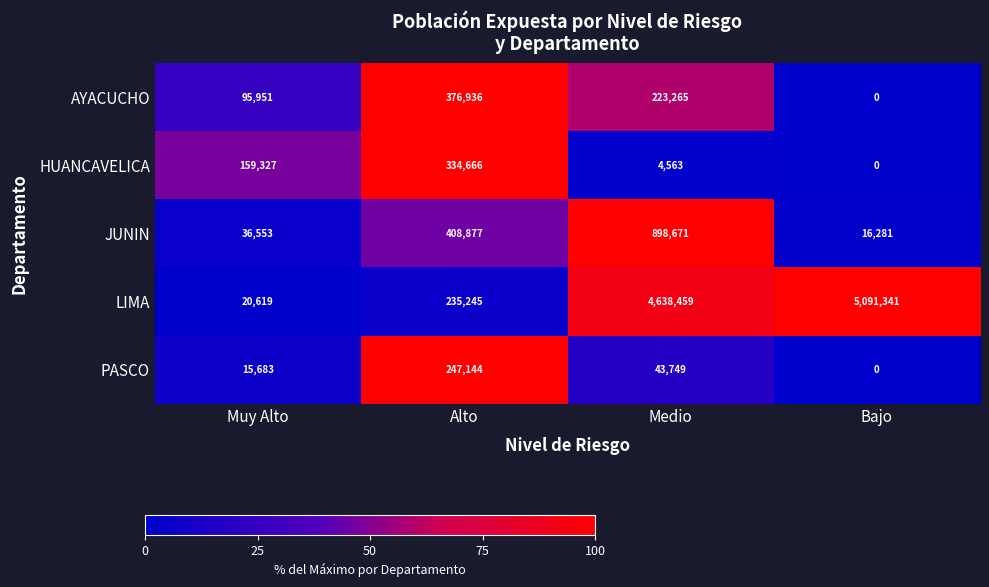

At which label is PASCO closest to 123572?

Medio